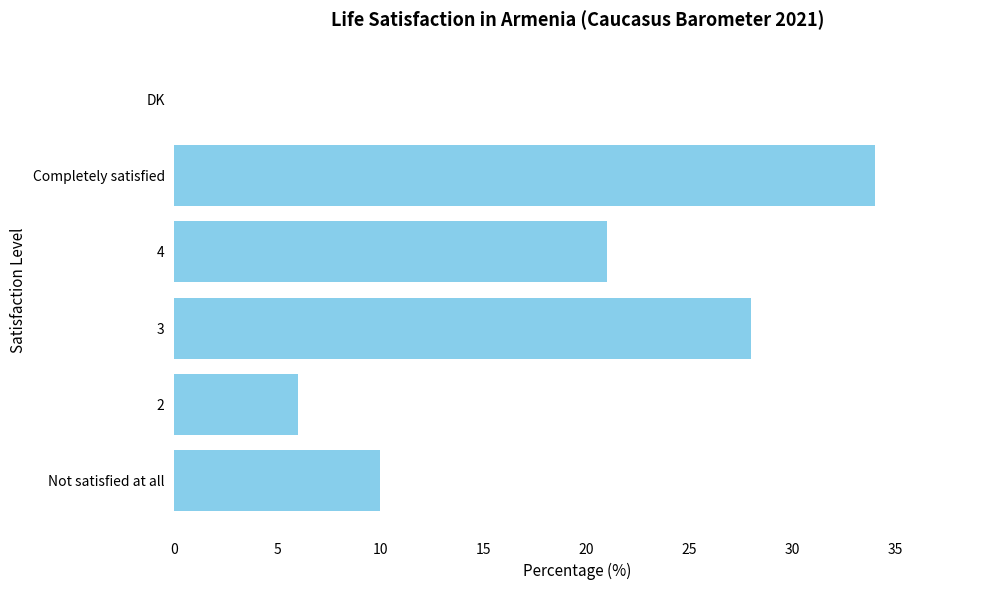

What is the change in value from Completely satisfied to DK?

-34